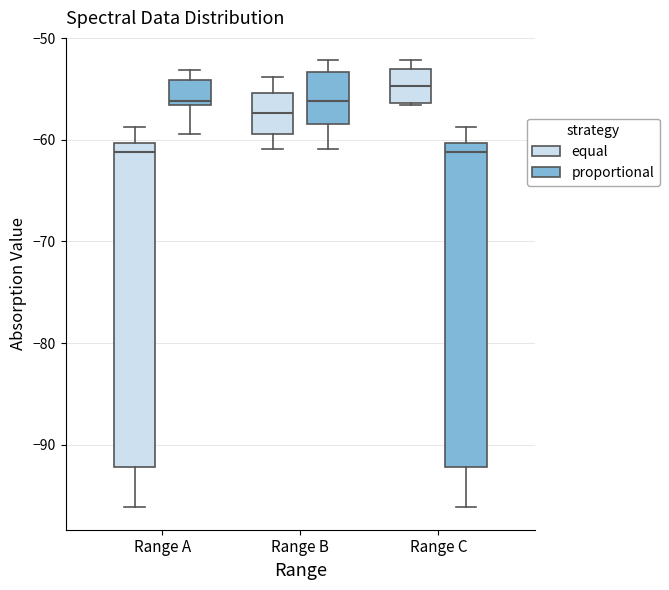

Reading left to right, read every box against the y-axis: the position of its median line, the range the box covers, and the ends of its whiskers. The values are not printed on the chart, so give them approximately, as read against the axis.

Range A (equal): median -61, box -92 to -60, whiskers -96 to -59
Range A (proportional): median -56, box -57 to -54, whiskers -59 to -53
Range B (equal): median -57, box -59 to -55, whiskers -61 to -54
Range B (proportional): median -56, box -58 to -53, whiskers -61 to -52
Range C (equal): median -55, box -56 to -53, whiskers -57 to -52
Range C (proportional): median -61, box -92 to -60, whiskers -96 to -59